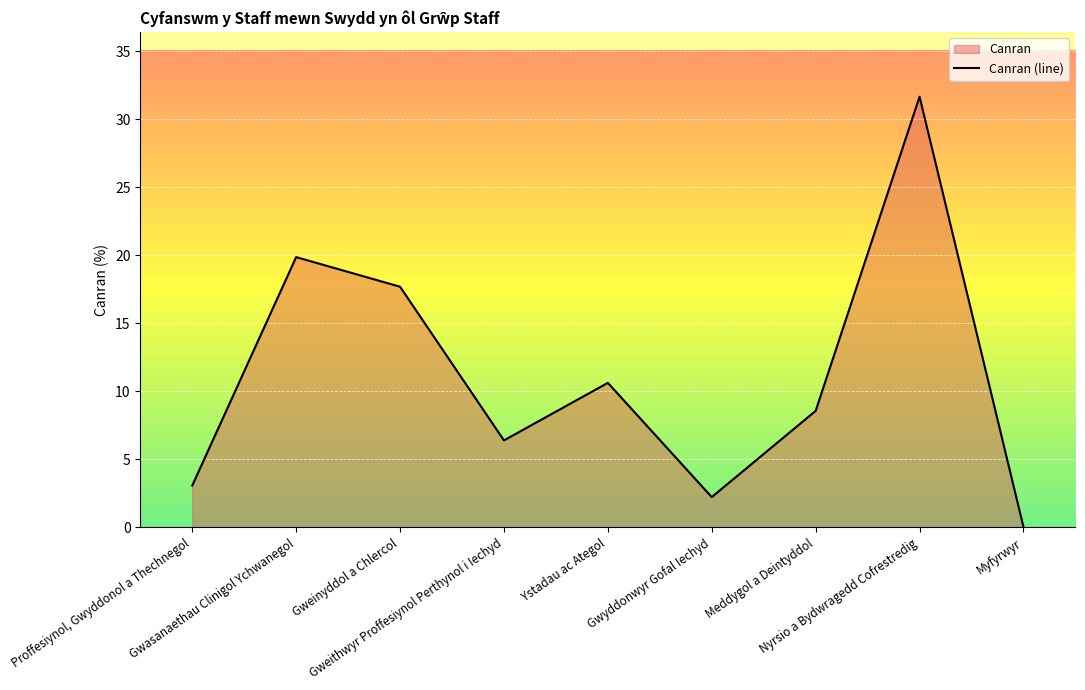

How many points are higher than both their immediate neighbors (excluding endpoints)?

3